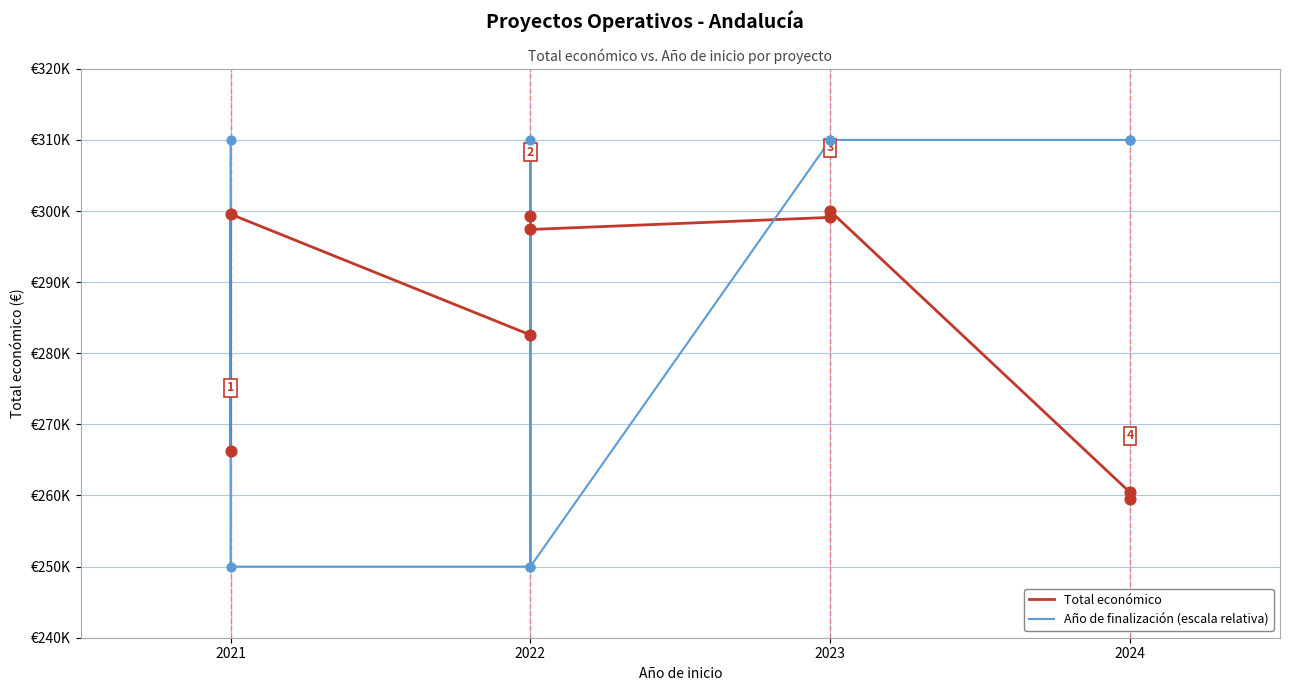

Which series reaches the maximum Y coordinate?

Año de finalización (escala relativa)